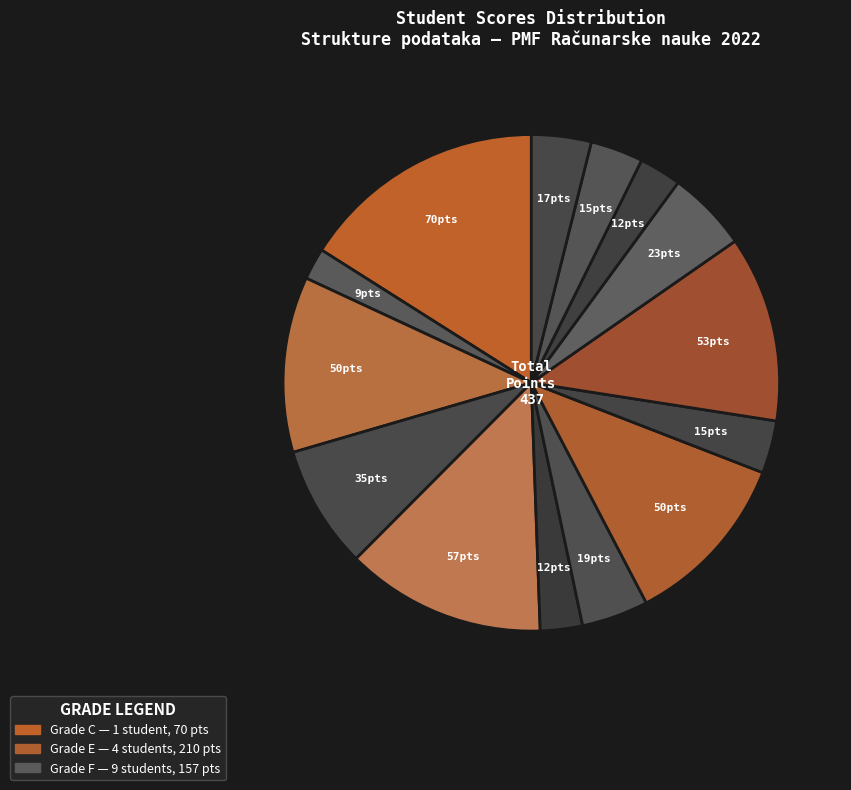

Count the number of slices in the pie.

14